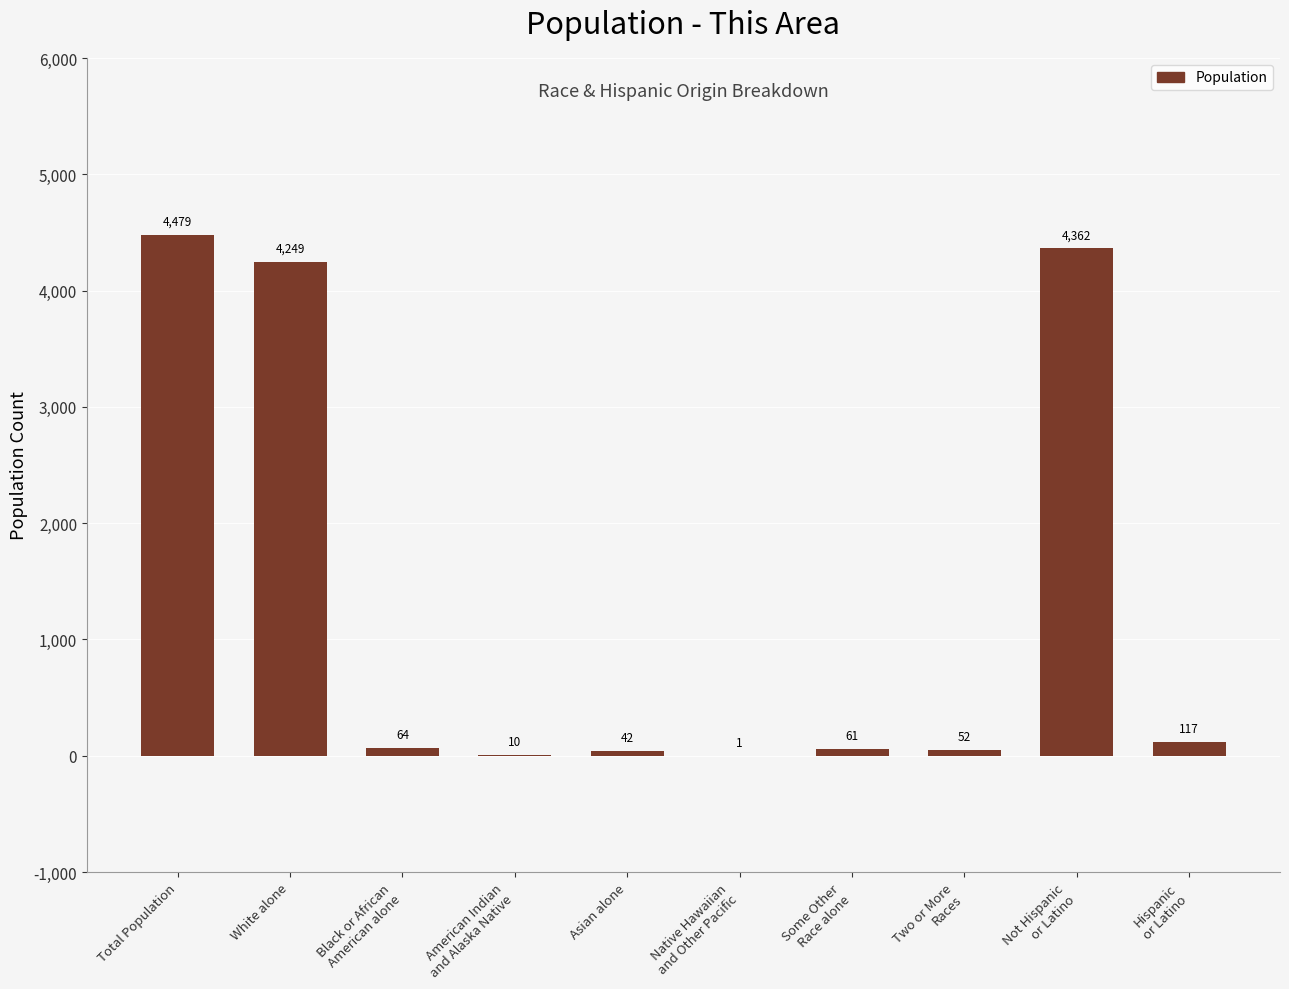

Between White alone and Asian alone, which is larger?

White alone